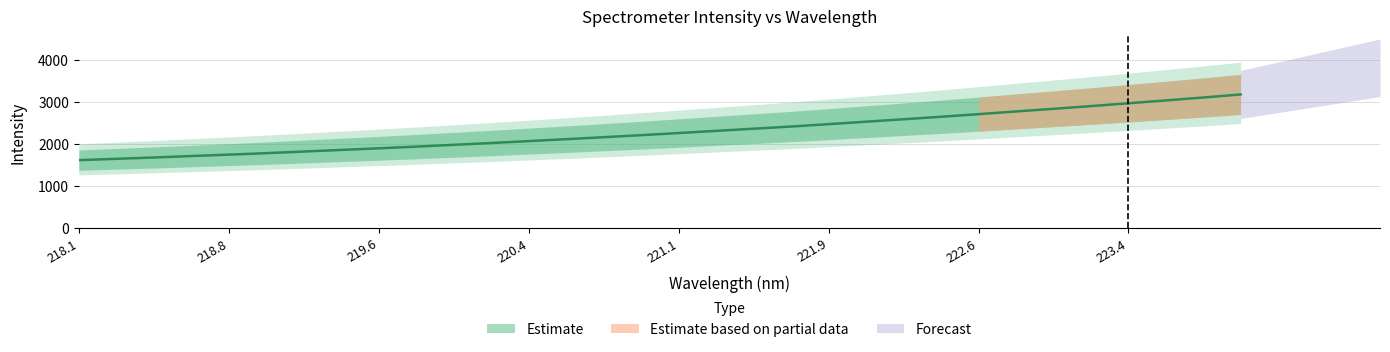

Where does the data first go above 2260?

221.1